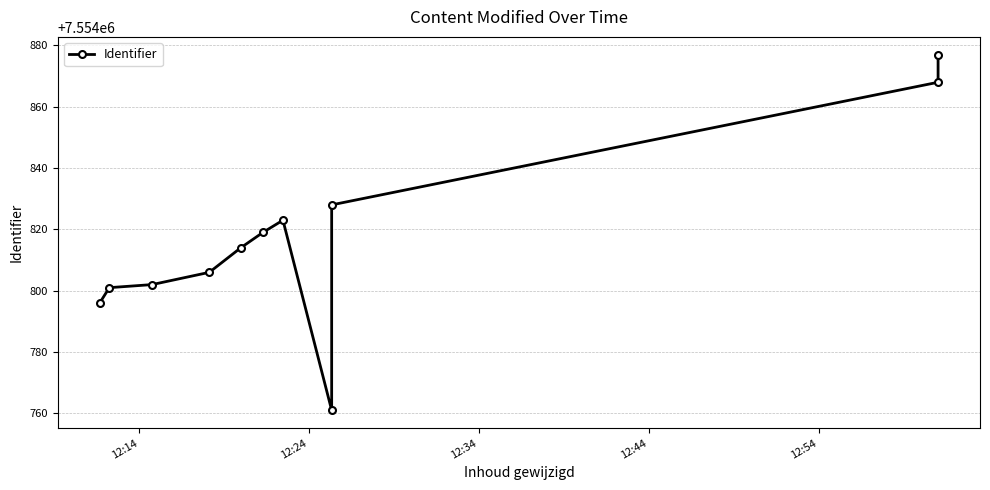

Between 12:44 and 12:14, which is larger?

12:44